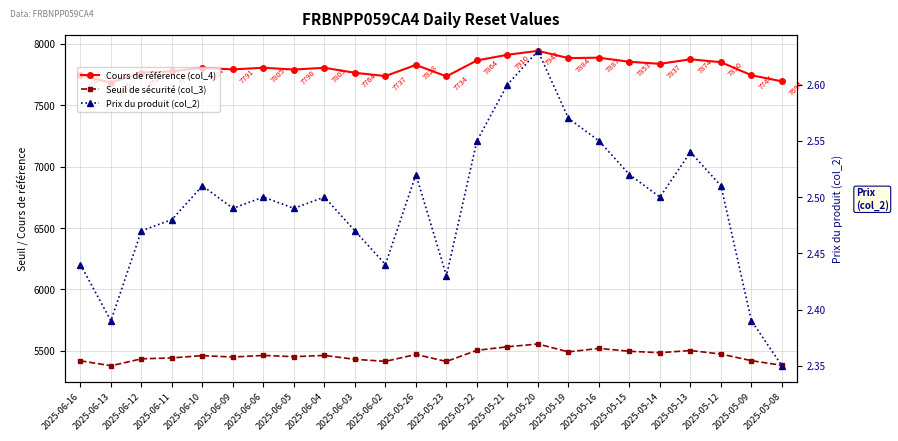

How many lines are shown in the chart?

3